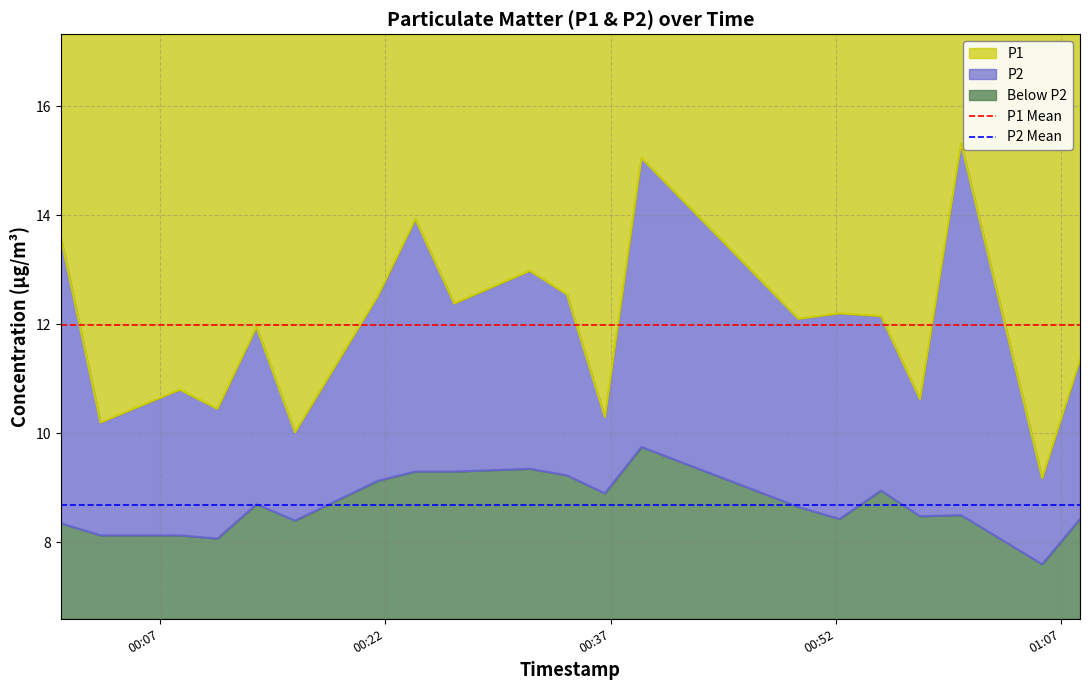

What is the minimum value for P1?

9.2